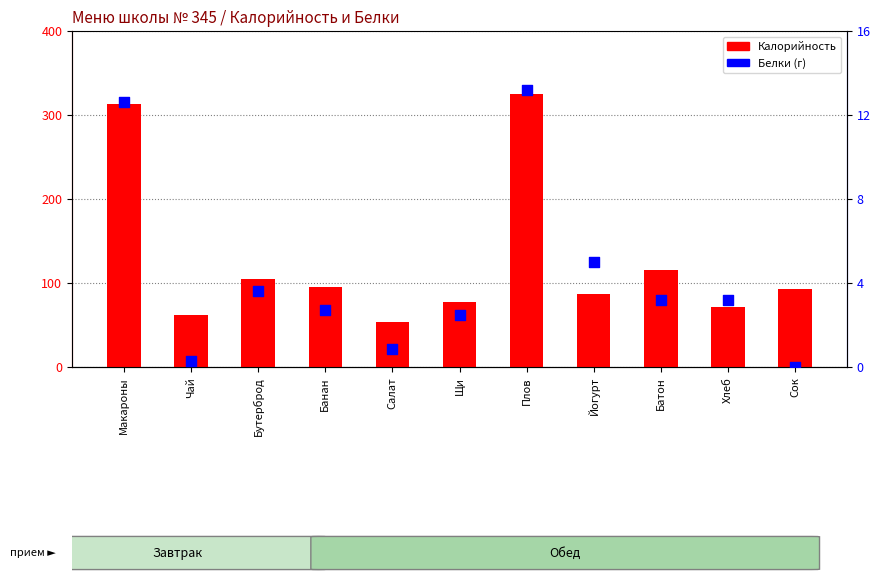

Which series contains the highest Y value?

Калорийность